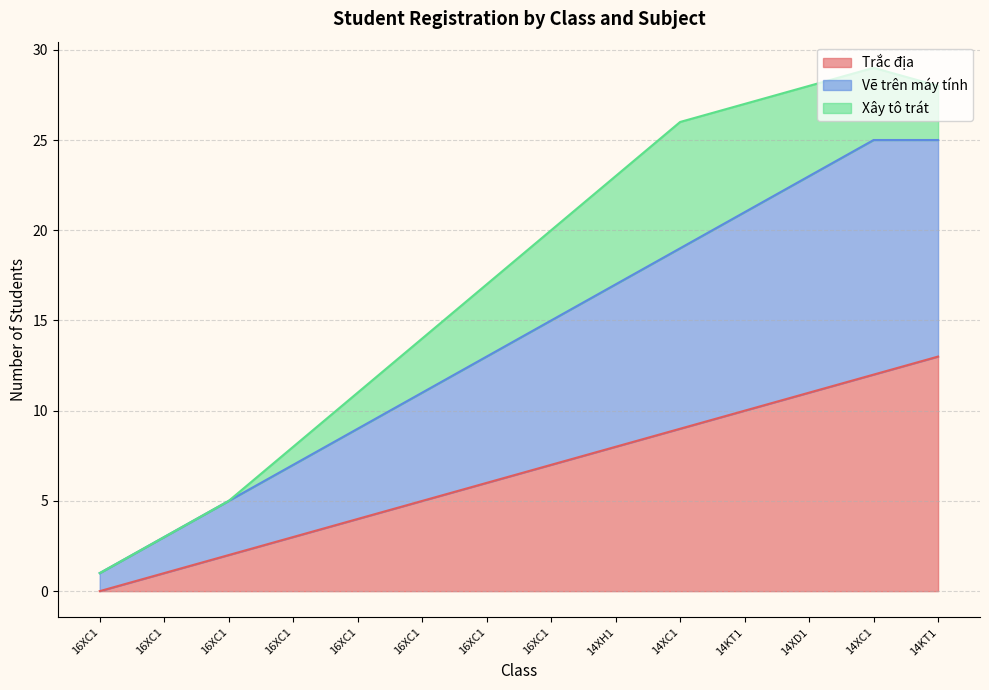

The Vẽ trên máy tính series shows 2 at 16XC1. True or false?

False